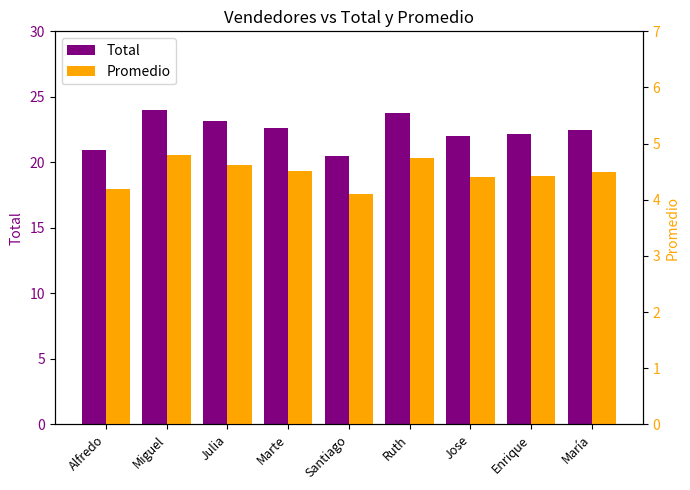

At how many categories does at least one series exceed 19?

9